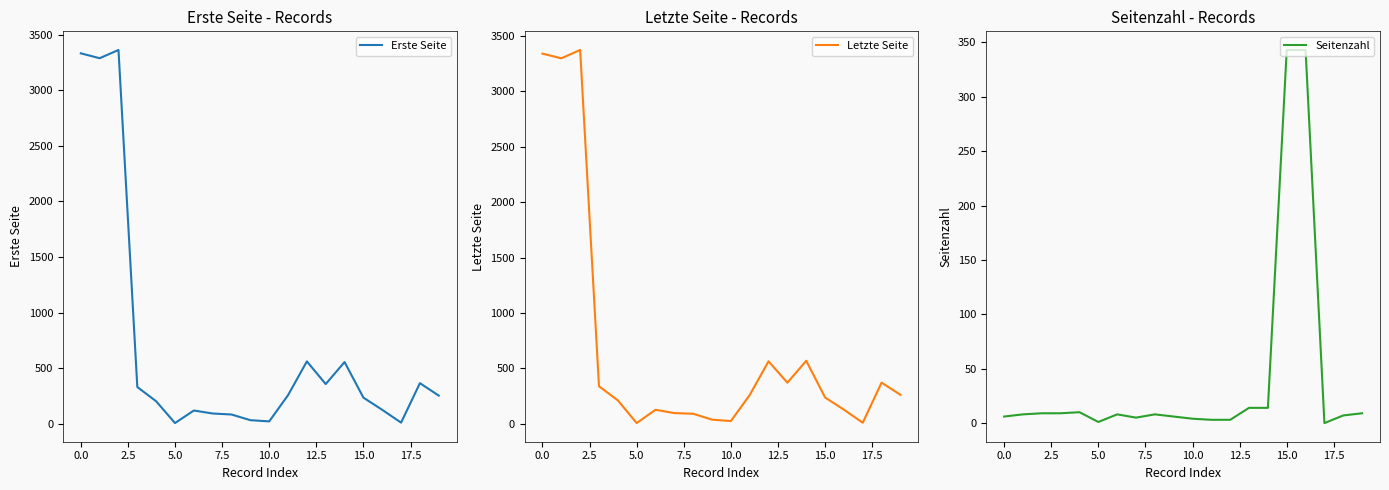

What is the difference between the second highest and second lowest values in the Letzte Seite series?

3329